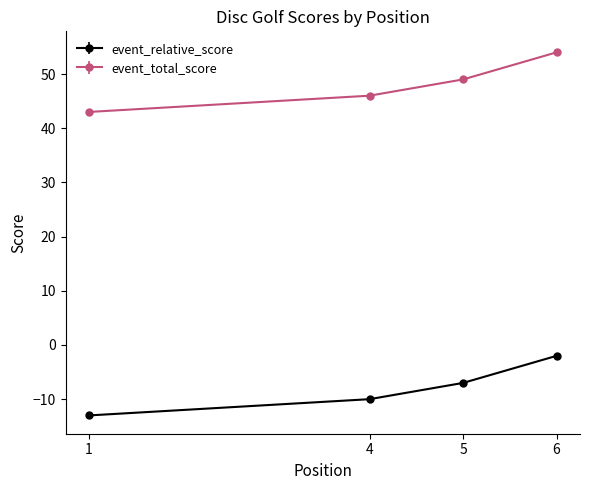

Reading right to left, transcribe all the data shown in this chart.

event_relative_score: -2	-7	-10	-13
event_total_score: 54	49	46	43